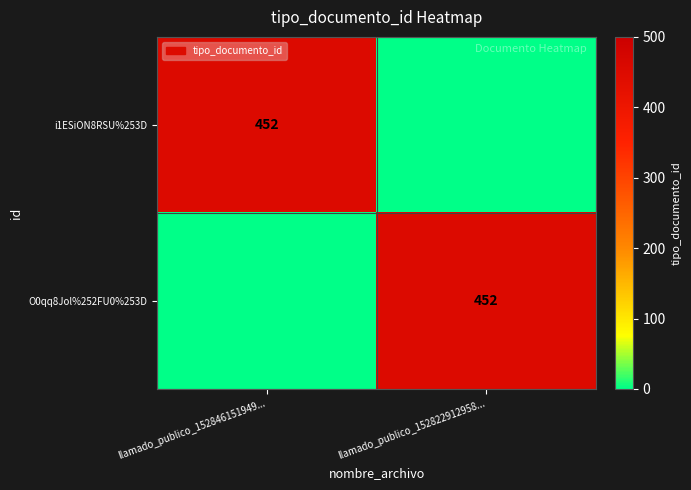

True or false: O0qq8Jol%252FU0%253D has a value of 452 at llamado_publico_152822912958....

True